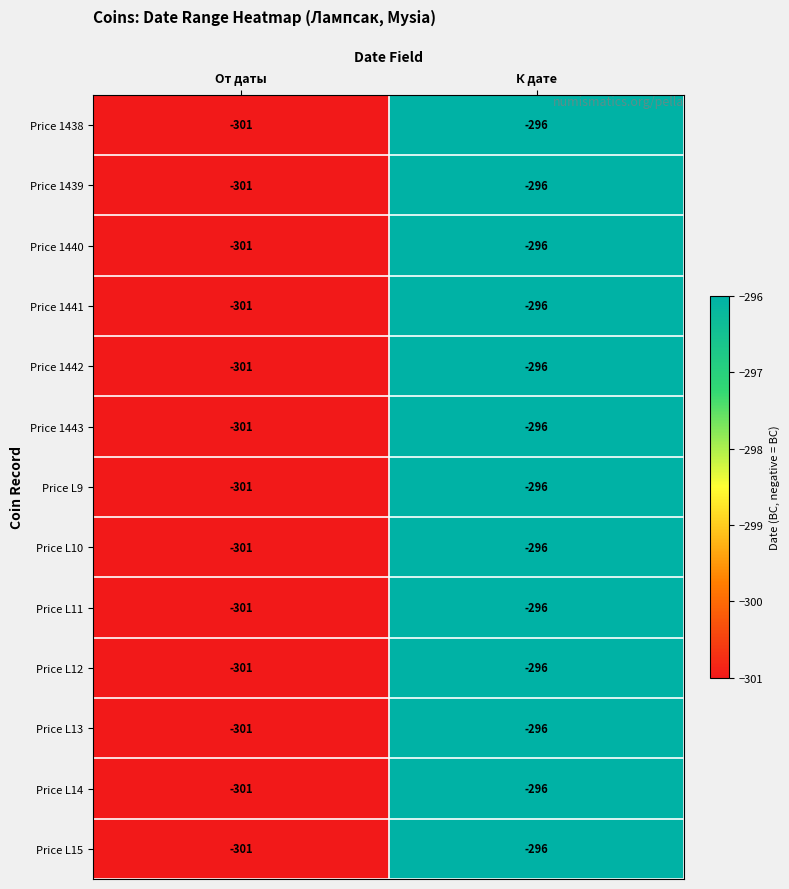

What is the difference between the Price L9 values at От даты and К дате?

5